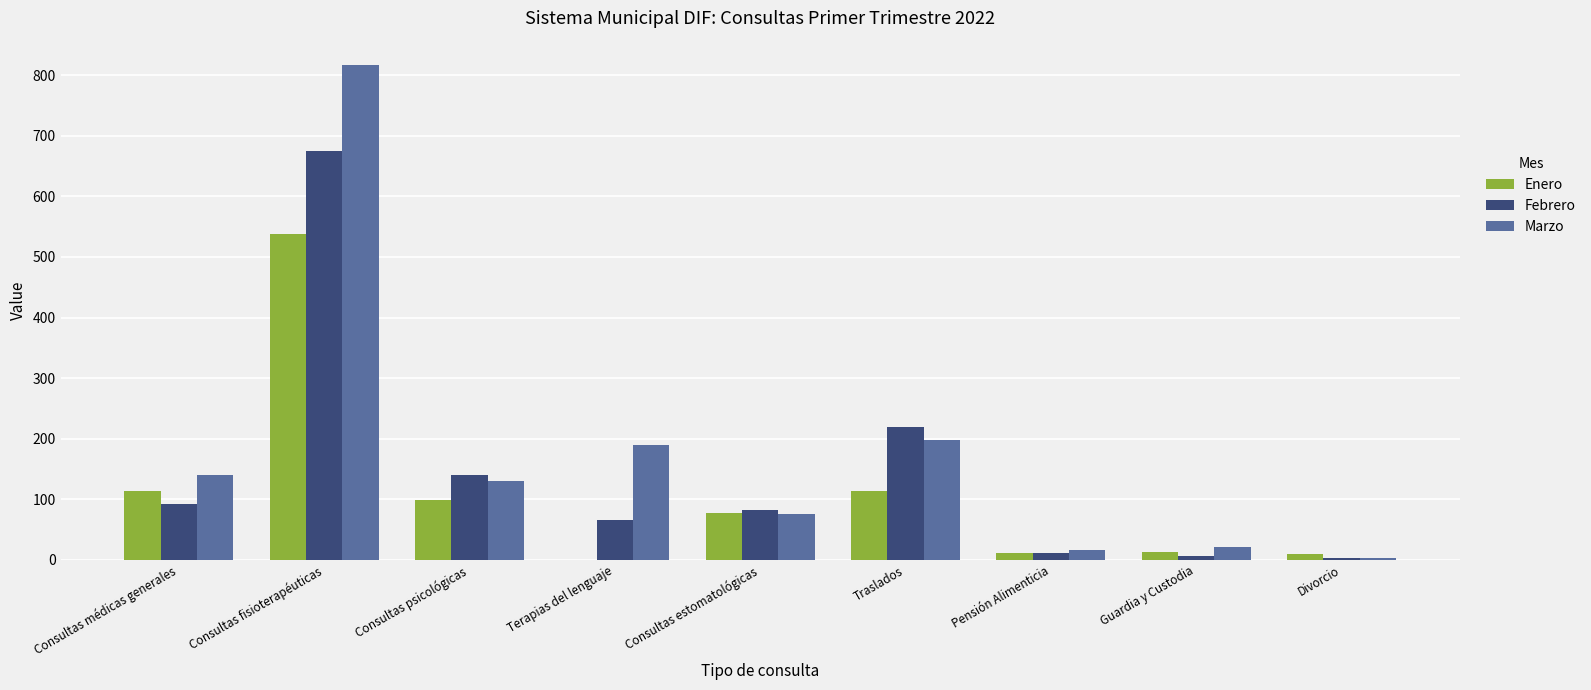

What is the sum of the Marzo values at Consultas psicológicas and Consultas fisioterapéuticas?

947